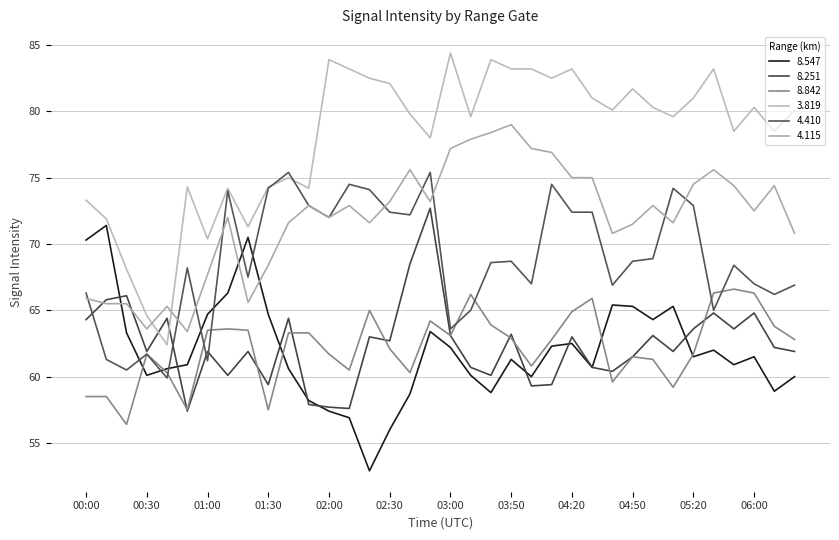

At which label does 3.819 reach its peak?

03:00